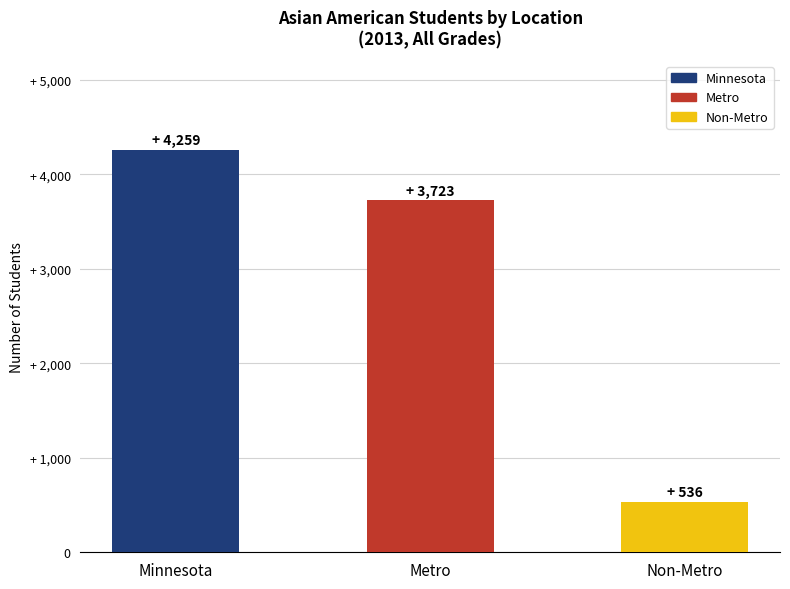

At which category does the chart reach its peak across all series?

Minnesota